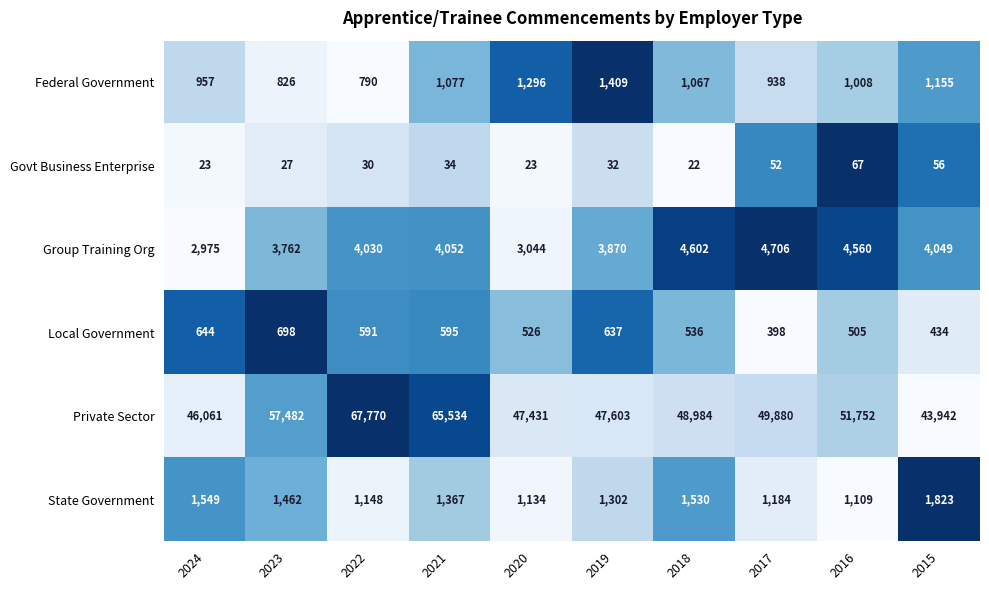

The value of Federal Government at 2015 is 716. True or false?

False